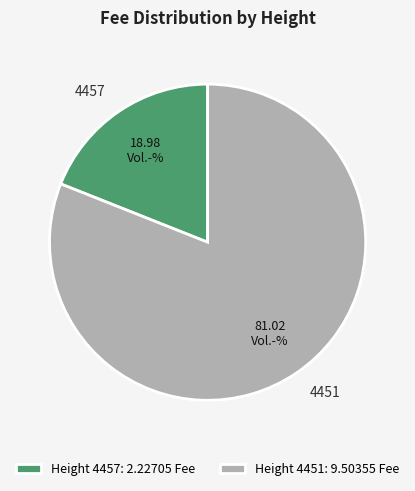

Which category has the biggest portion of the pie?

4451